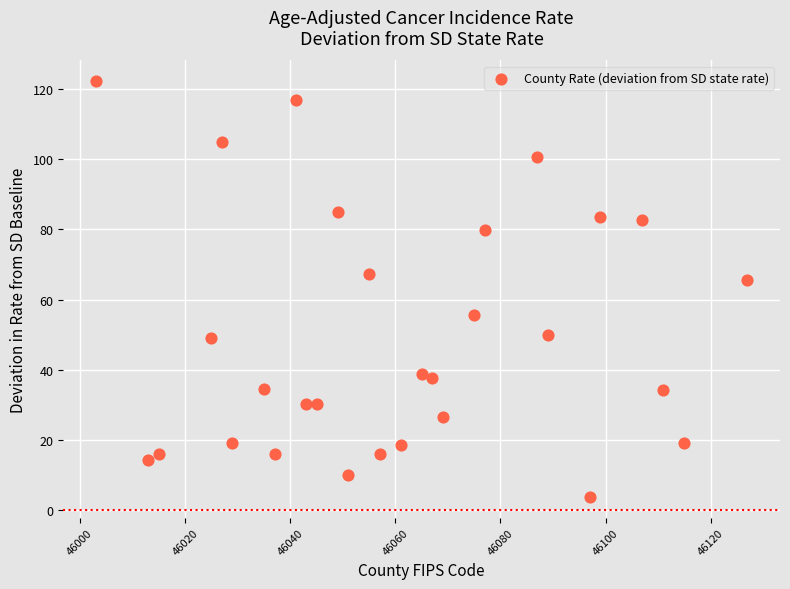

What Y value in the scatter plot is closest to 63?

65.5